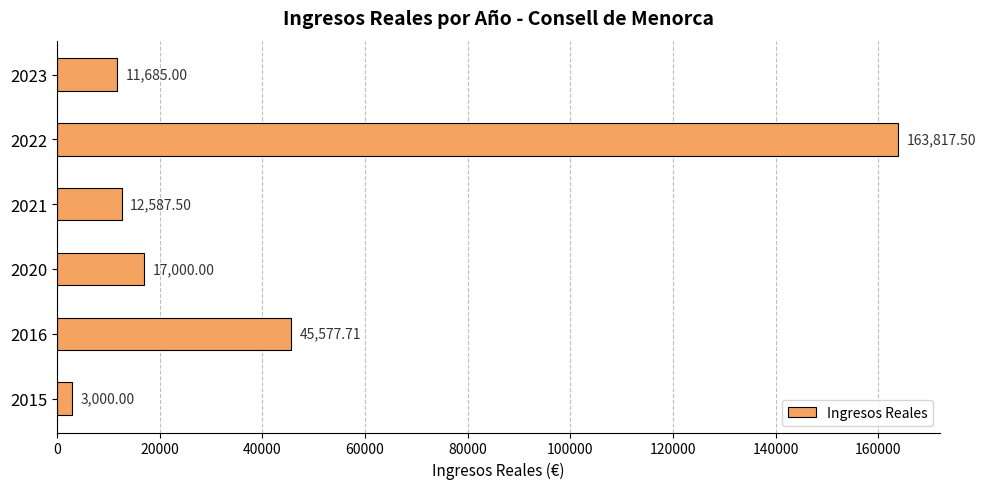

Rank the categories by value from highest to lowest.

2022, 2016, 2020, 2021, 2023, 2015